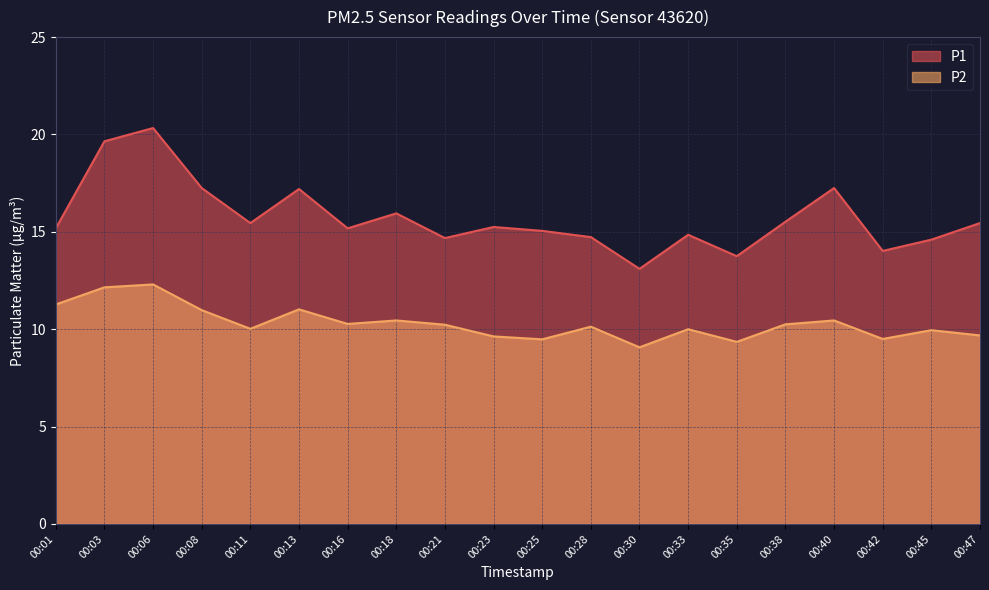

How many series are shown in this chart?

2